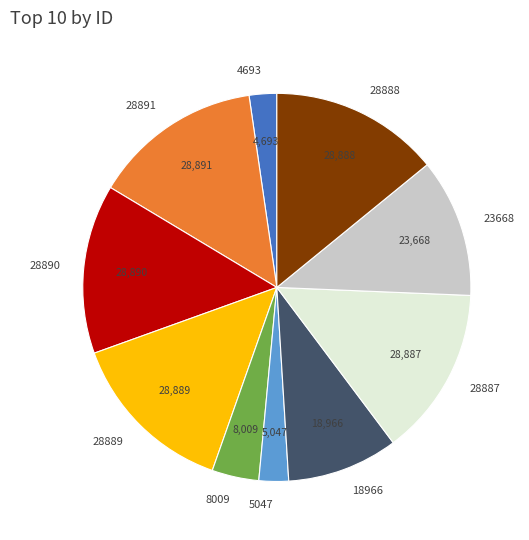

Does 28891 represent more than half of the total?

No